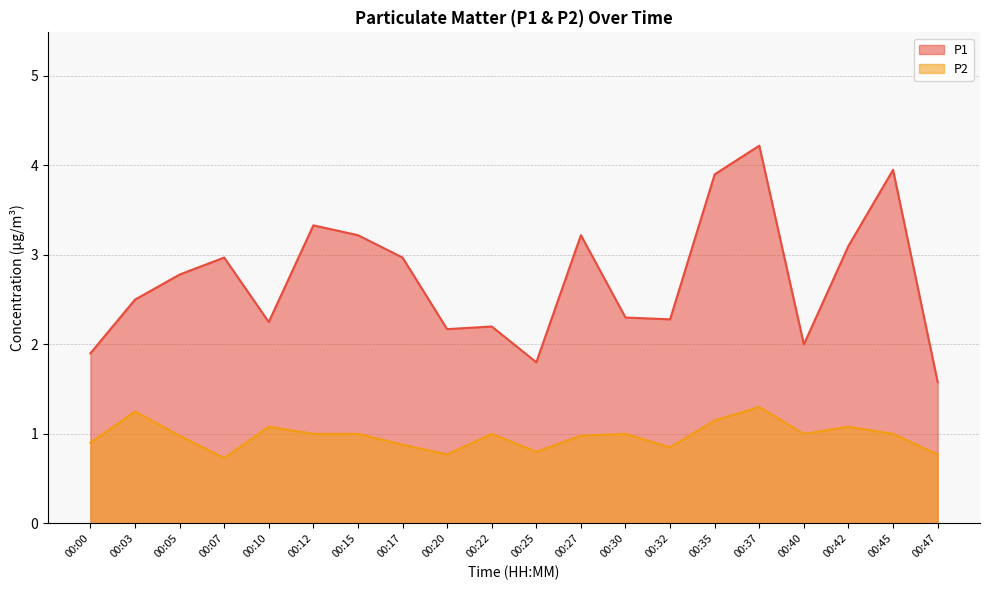

What is the greatest value displayed?

4.2